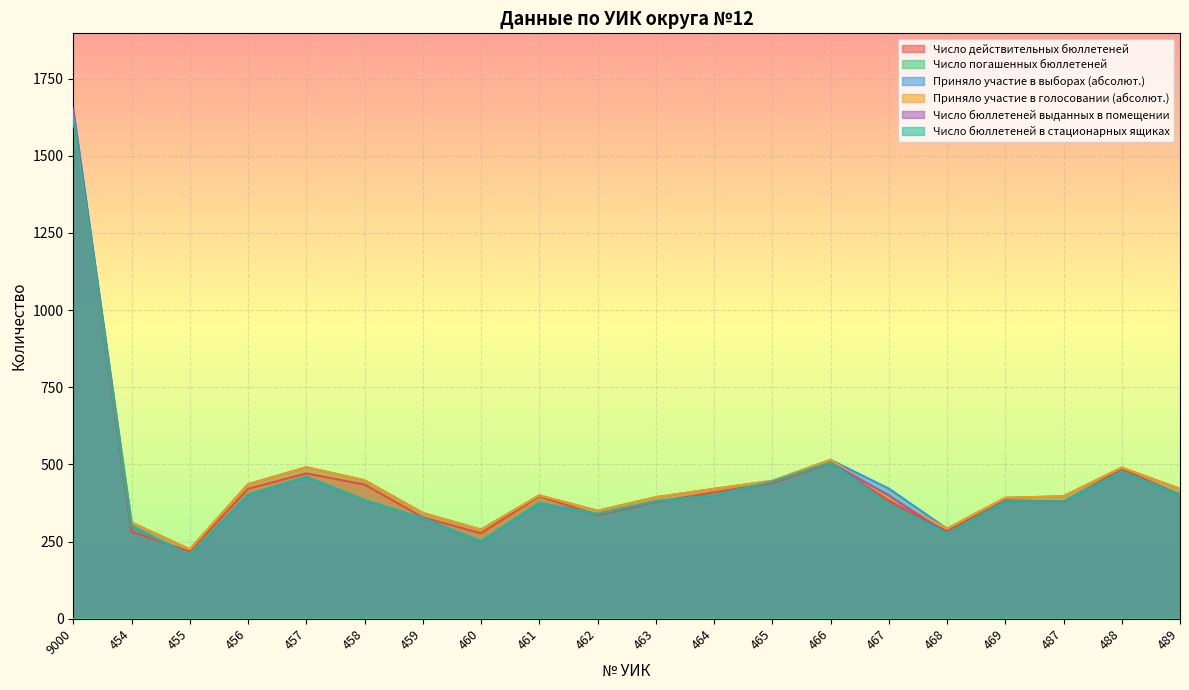

Does the chart display data point markers on the line(s)?

No